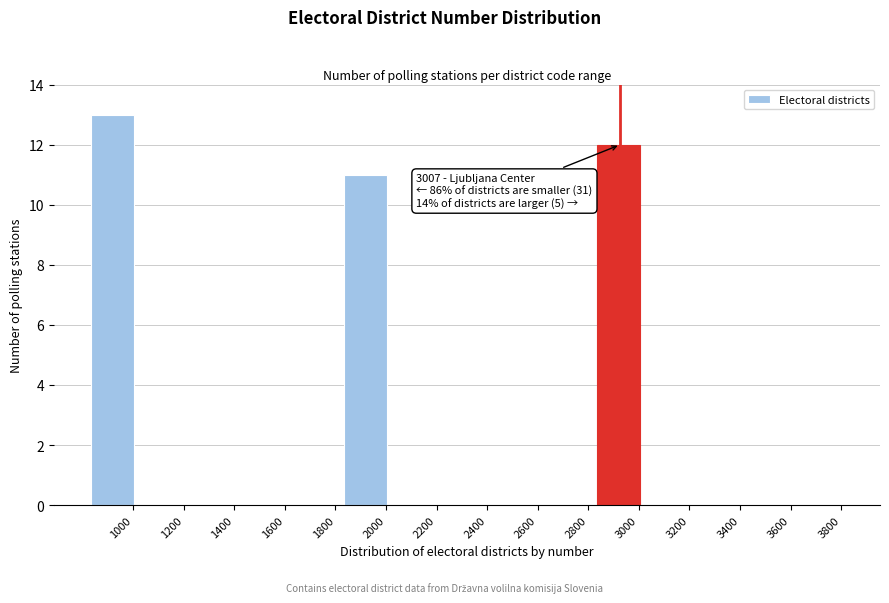

Reading left to right, what are all the values shown in this chart?

1000=13	1200=0	1400=0	1600=0	1800=0	2000=11	2200=0	2400=0	2600=0	2800=0	3000=12	3200=0	3400=0	3600=0	3800=0